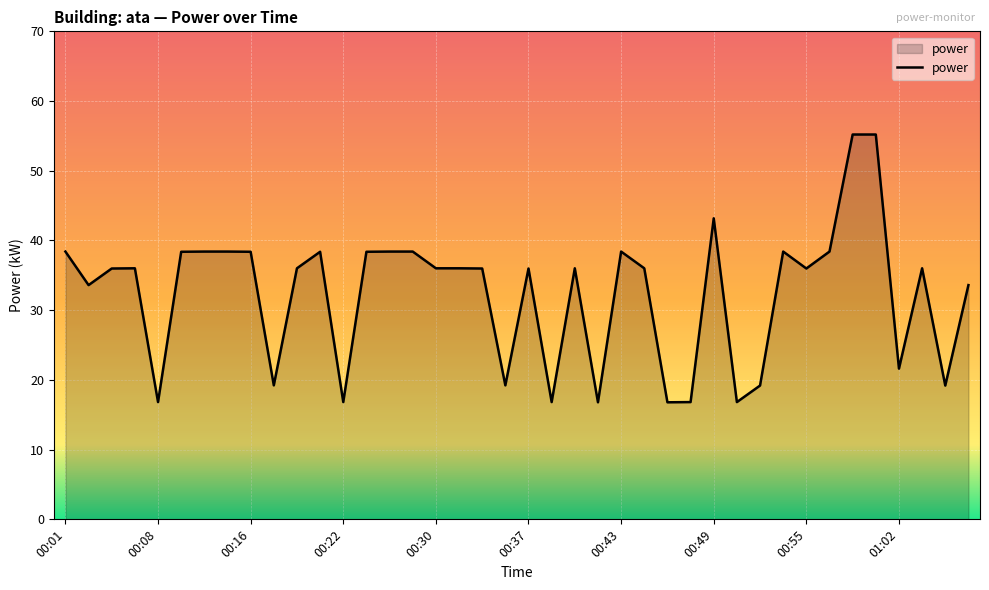

What is the difference between the maximum and minimum values?

38.4